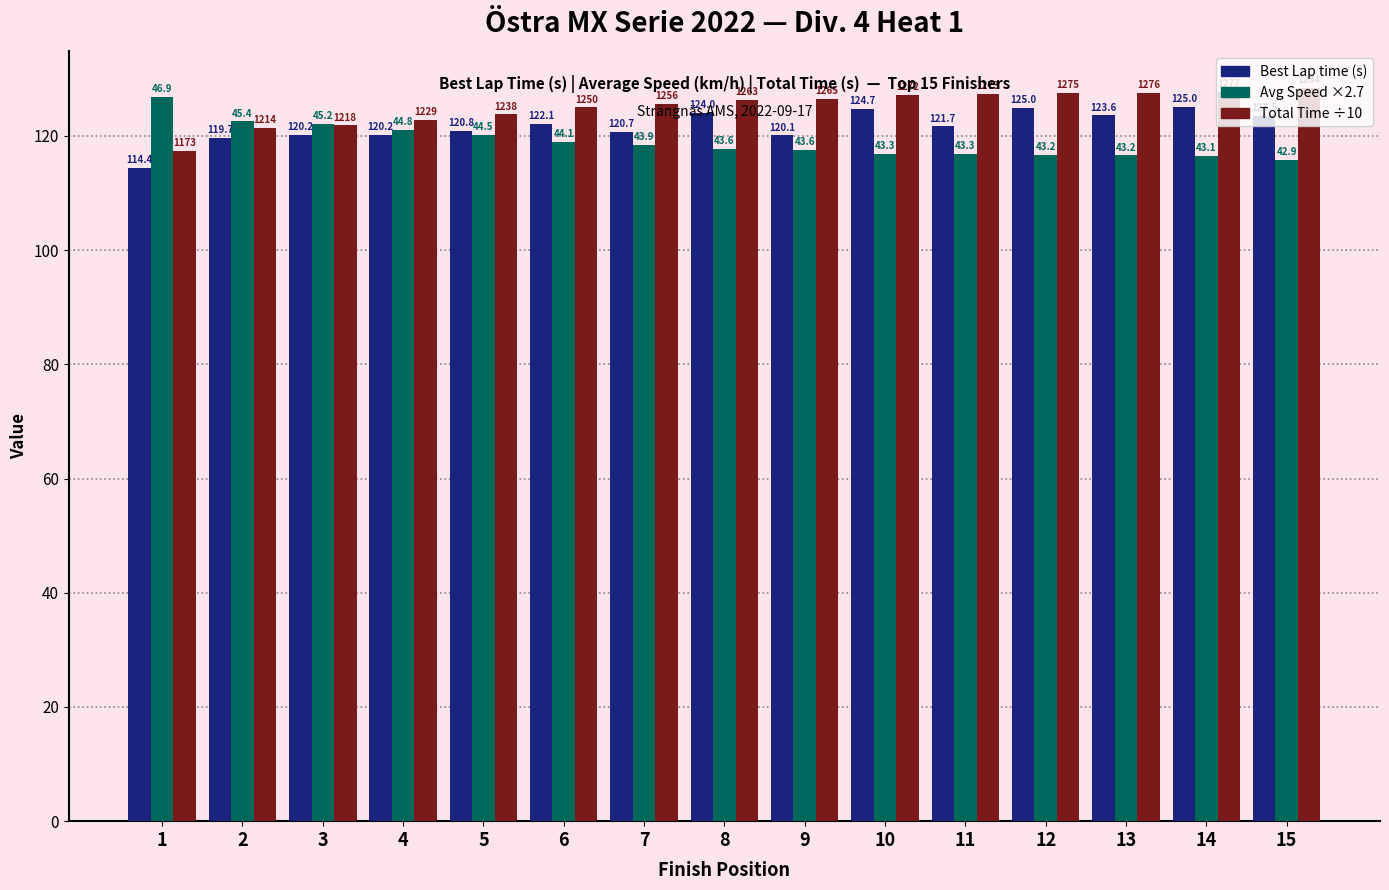

How many bars are there in each group?

3